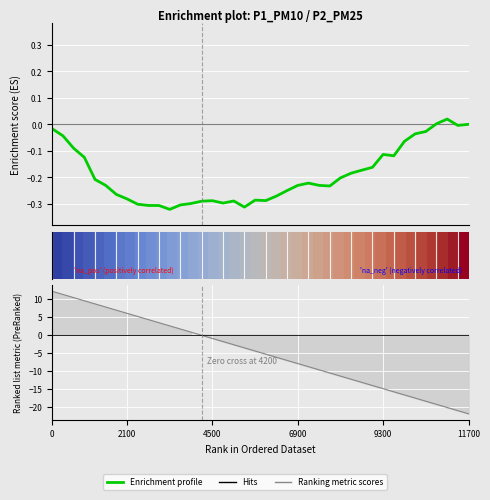

How many lines are shown in the chart?

2